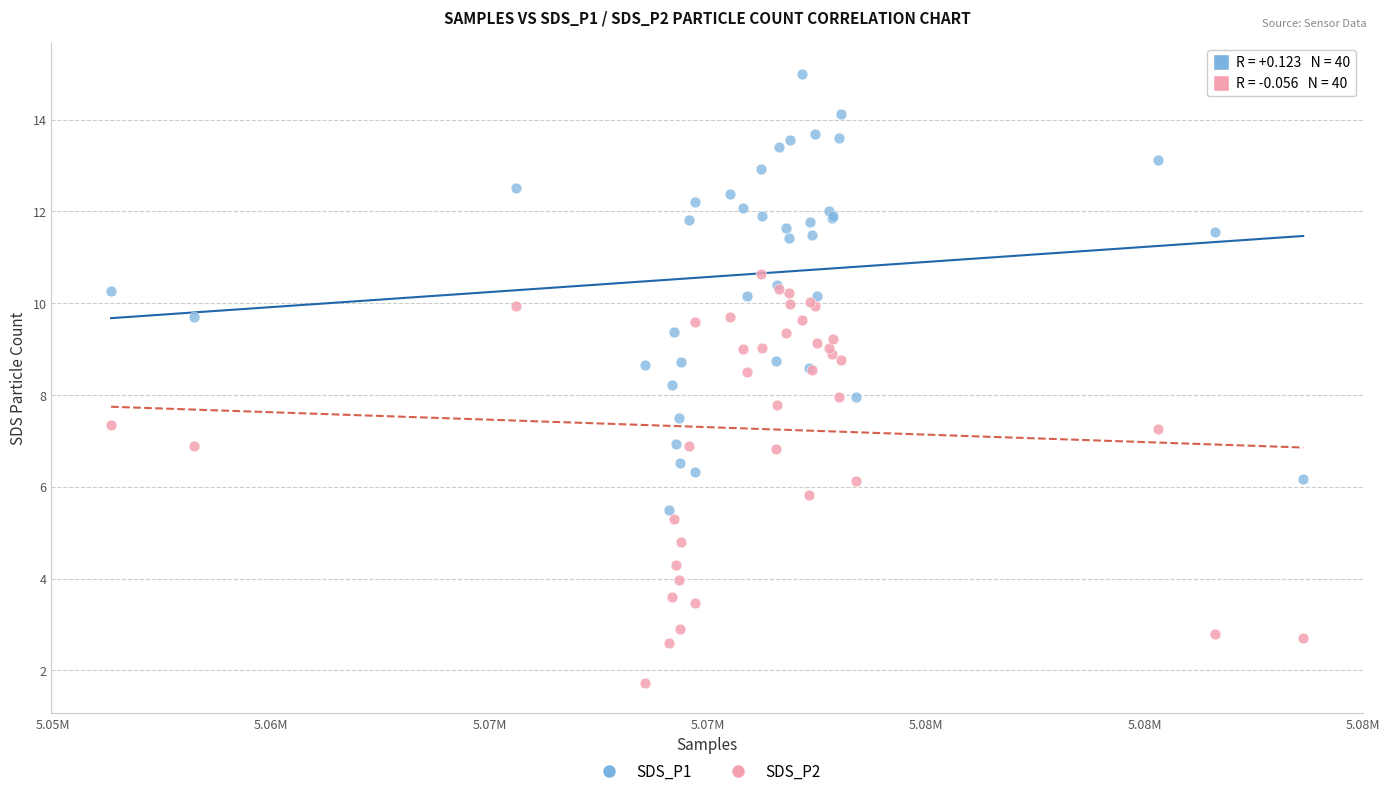

Which series contains the lowest Y value?

SDS_P2